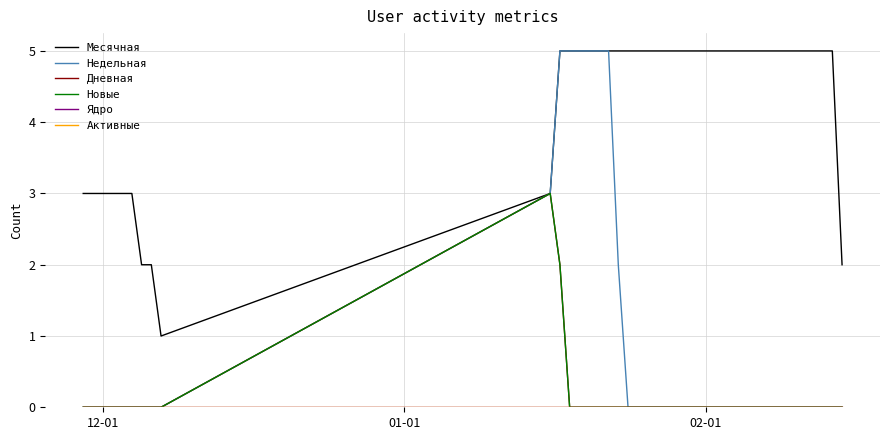

Does the chart have visible grid lines?

Yes